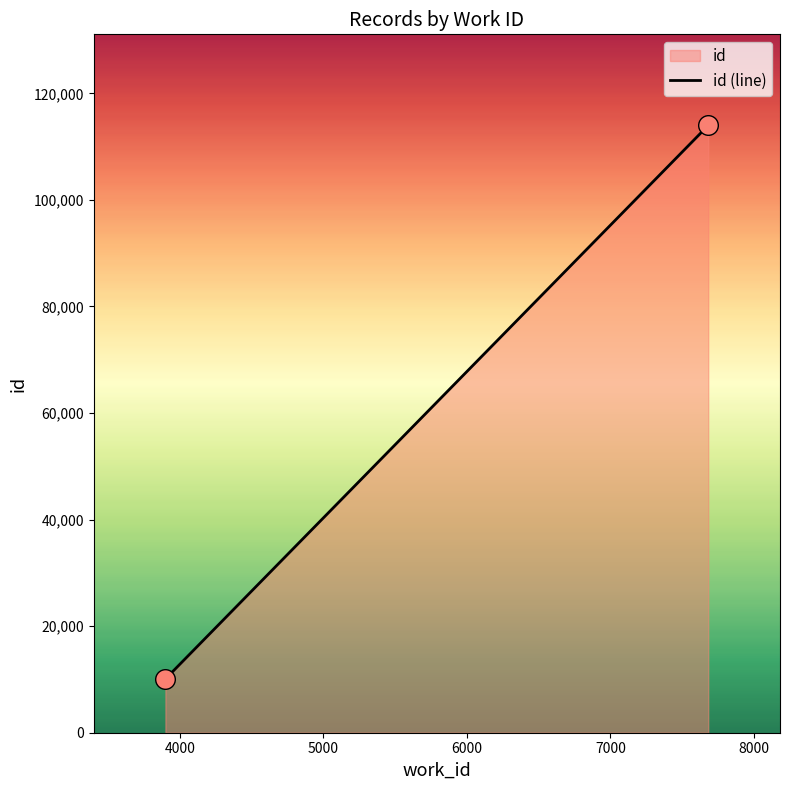

What is the range of X values (max minus min)?

3782